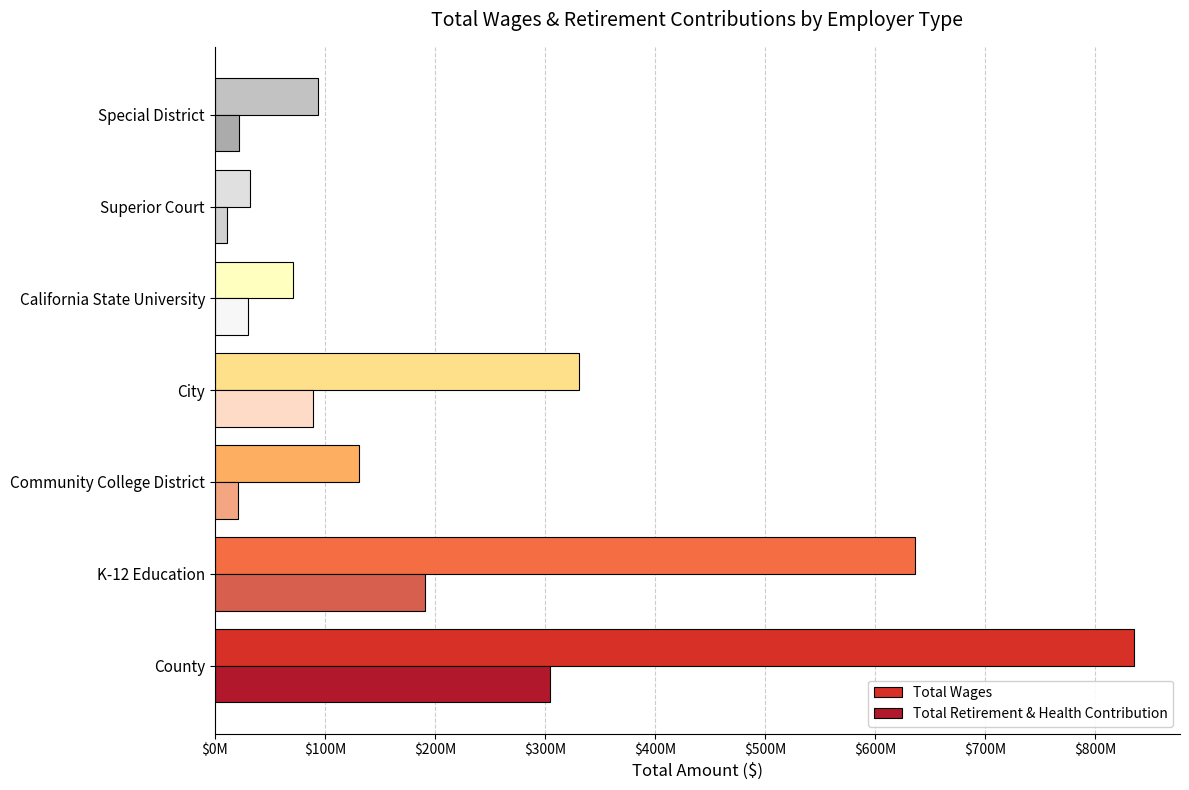

What are all the series names shown in the legend?

Total Wages, Total Retirement & Health Contribution